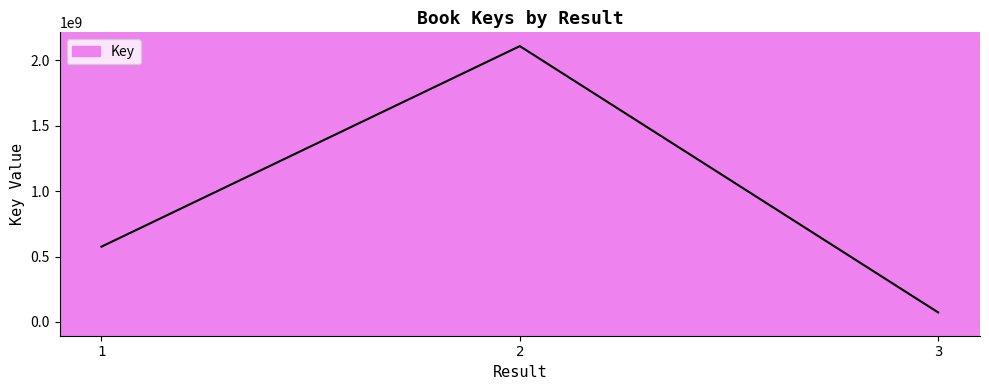

How many series are shown in this chart?

1